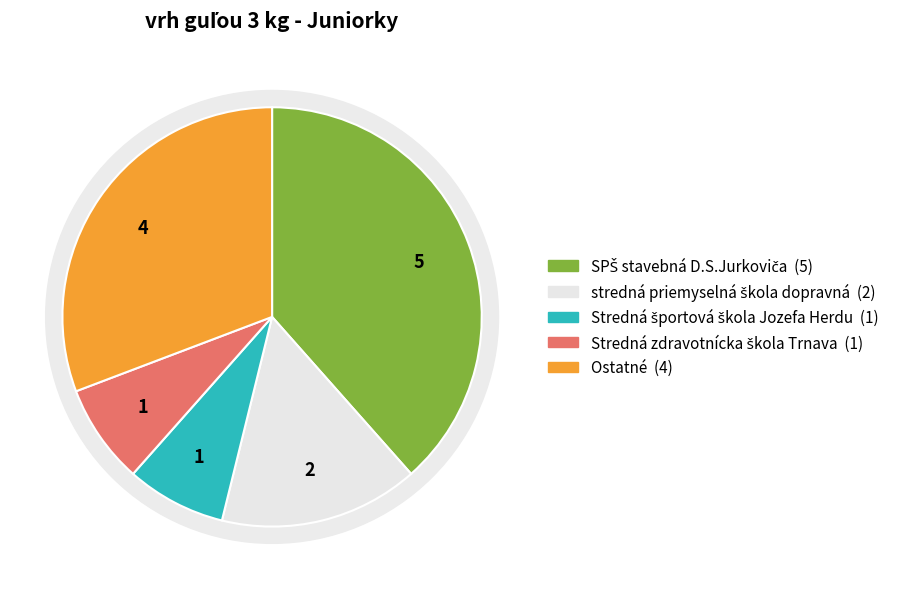

What percentage is the Stredná športová škola Jozefa Herdu slice, to the nearest percent?

8%